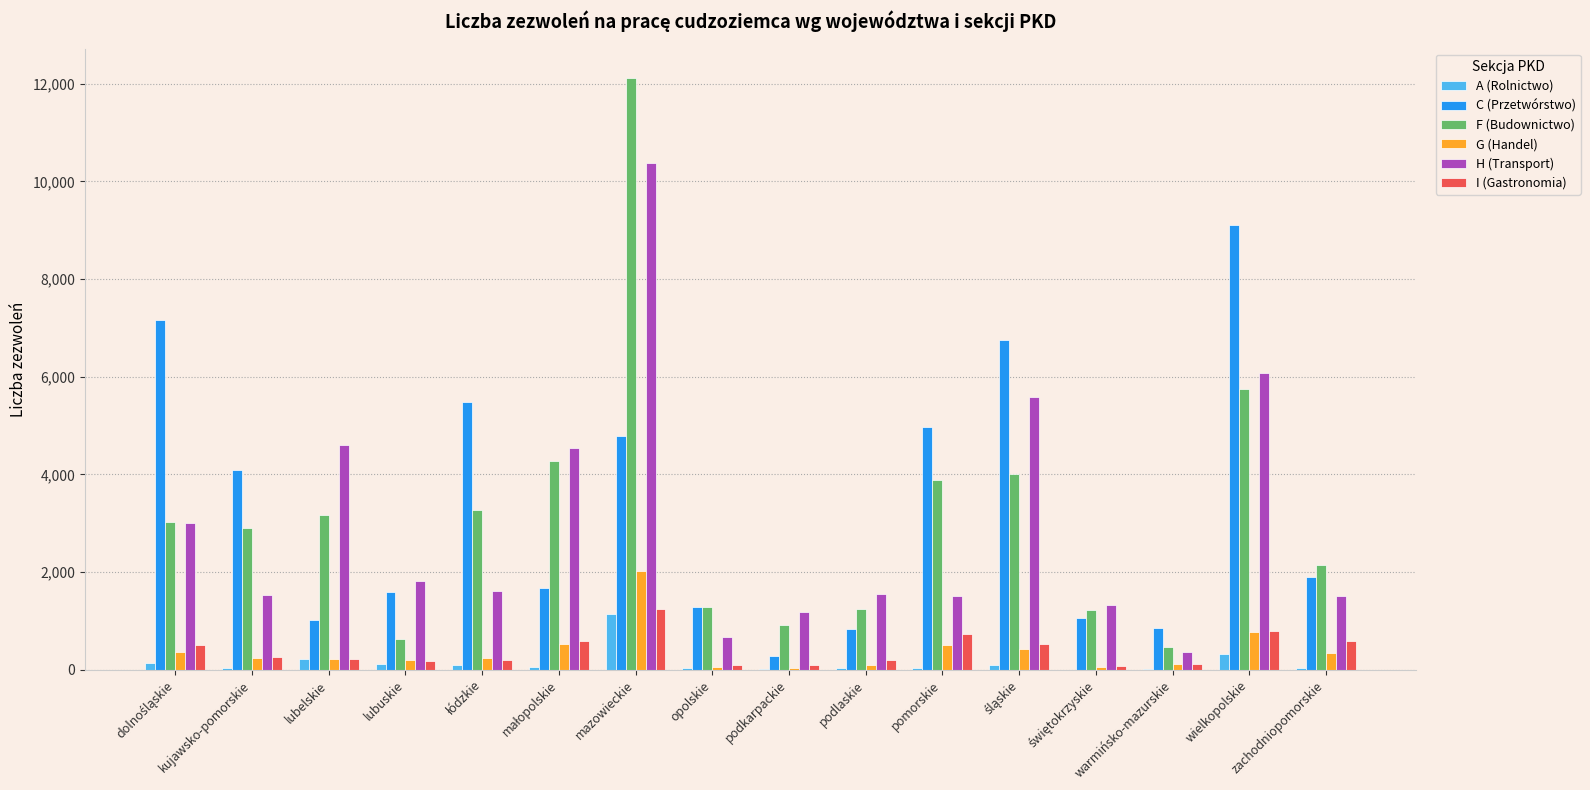

What is the sum of all F (Budownictwo) values?

50347